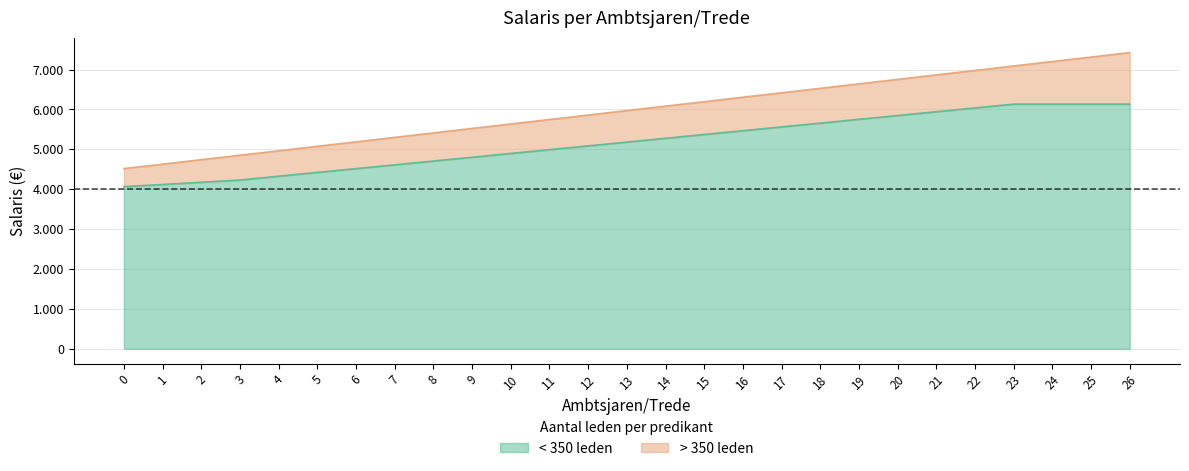

Which has a higher value, 21 or 2?

21